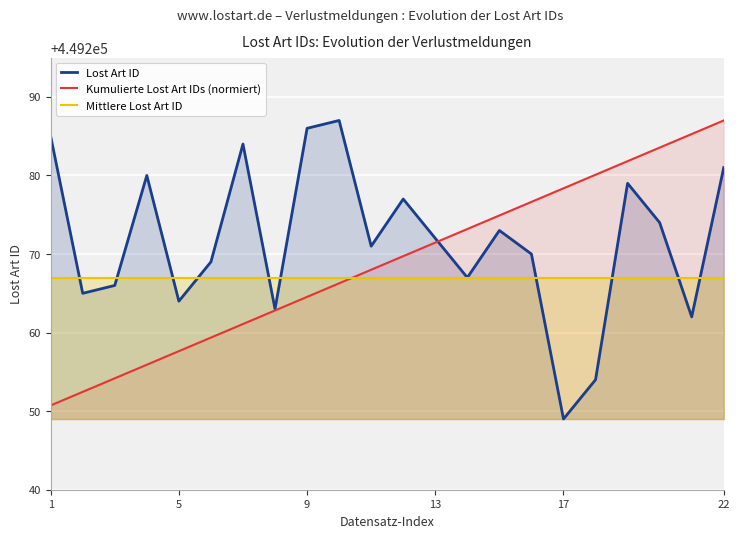

At which category is the sum across all series the highest?

22